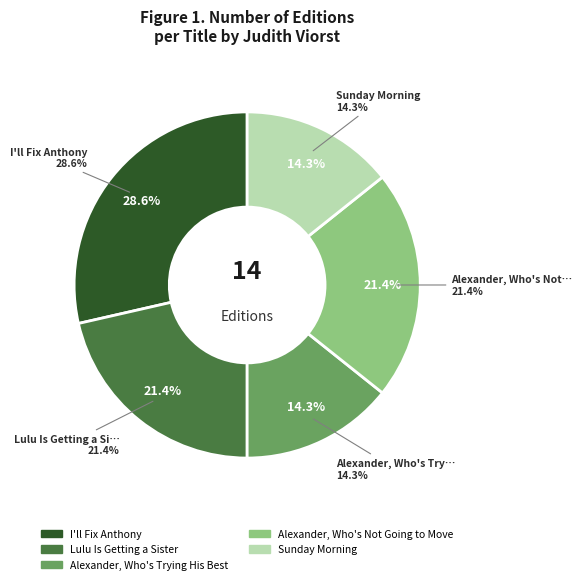

Is there any slice that represents more than half of the pie?

No